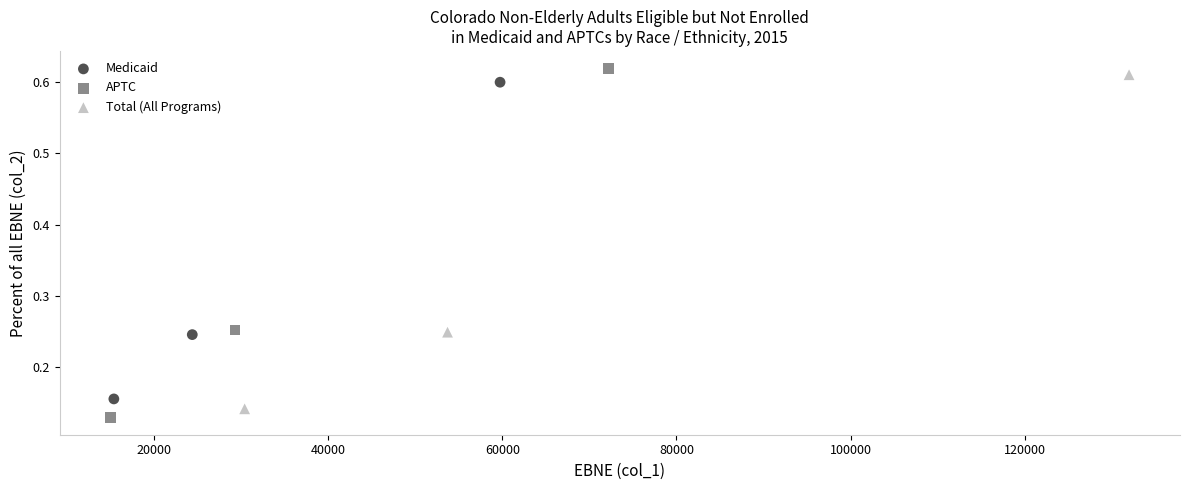

What are all the series names shown in the legend?

Medicaid, APTC, Total (All Programs)